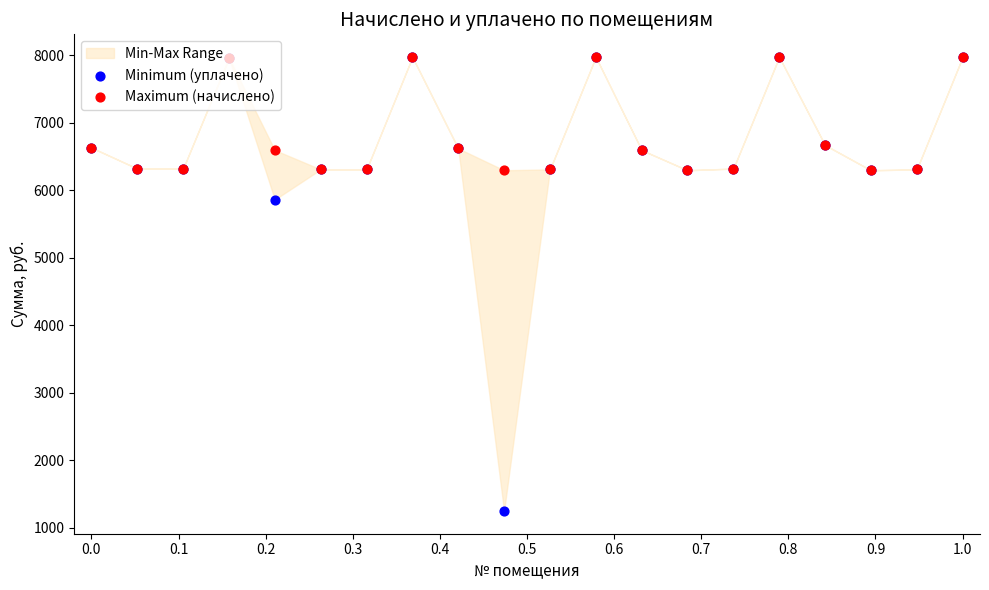

Is the value of Maximum (начислено) at 0.0 greater than the value of Minimum (уплачено) at 13?

Yes